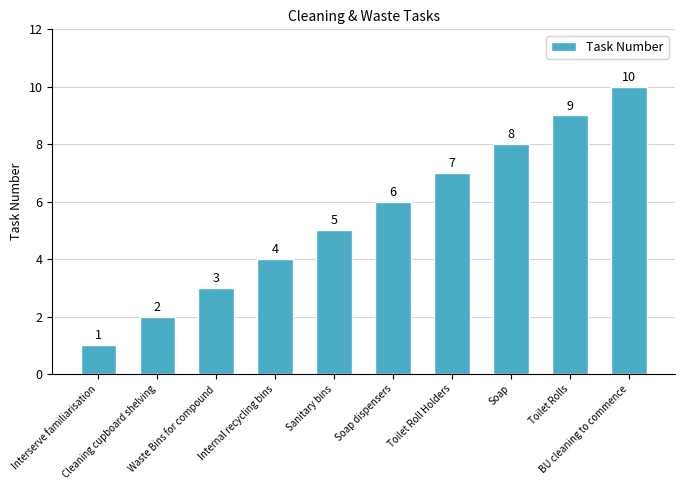

At which category does the chart reach its minimum across all series?

Interserve familiarisation